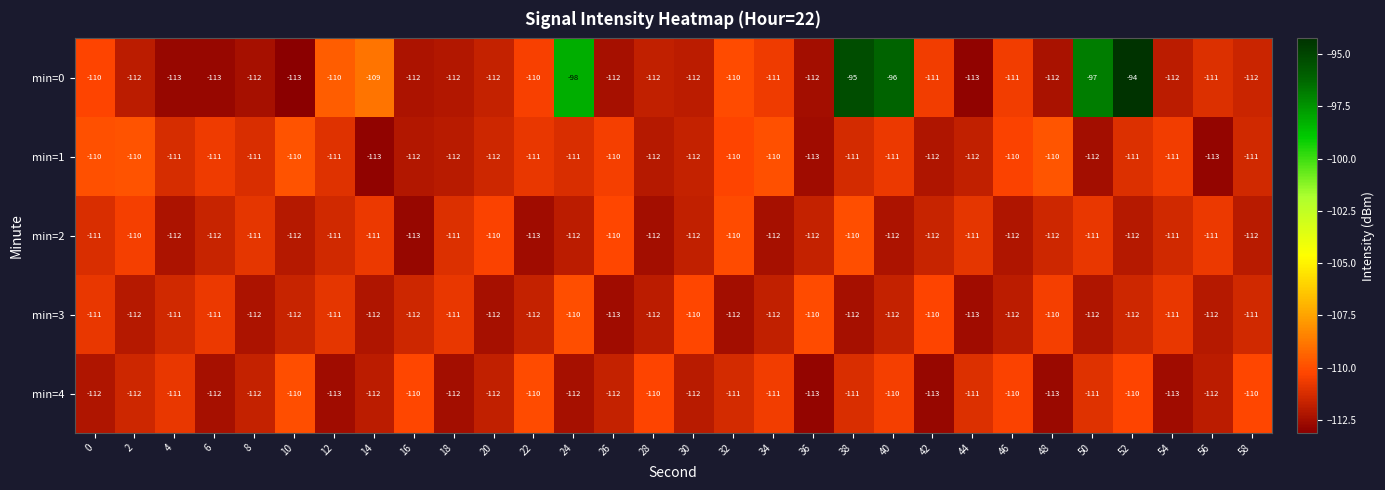

The value of min=0 at 40 is -162. True or false?

False